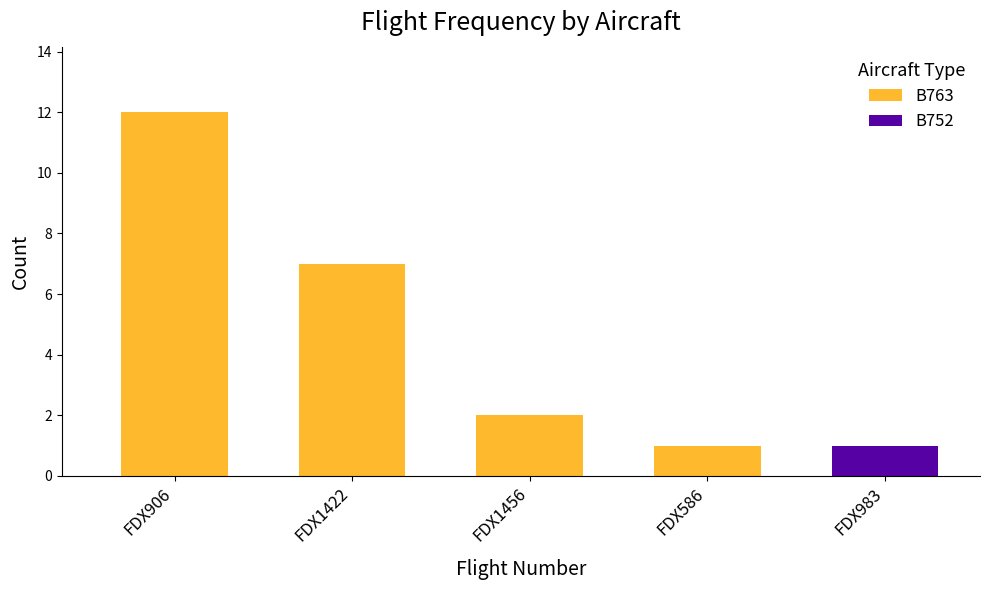

How many distinct data groups are displayed?

1